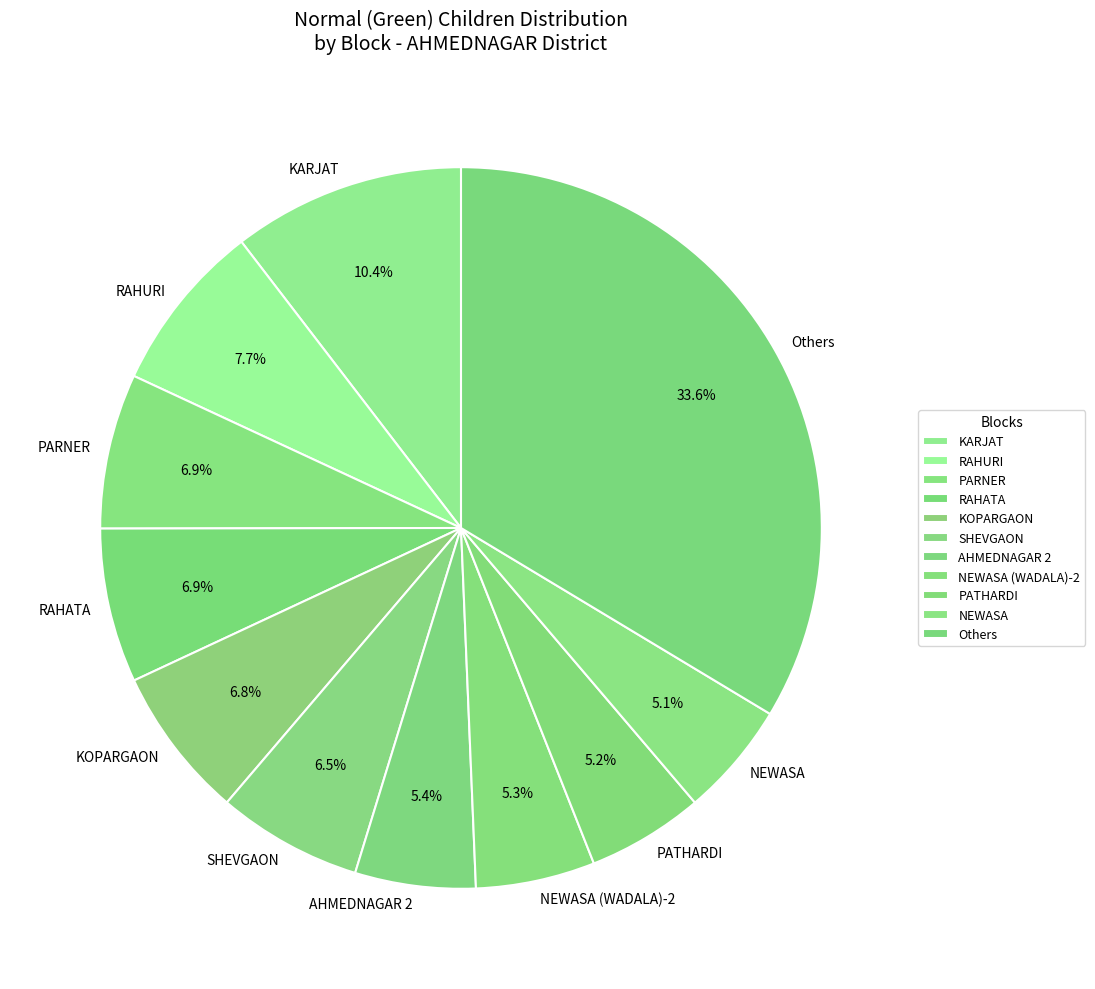

To the nearest percent, what portion does AHMEDNAGAR 2 represent?

5%